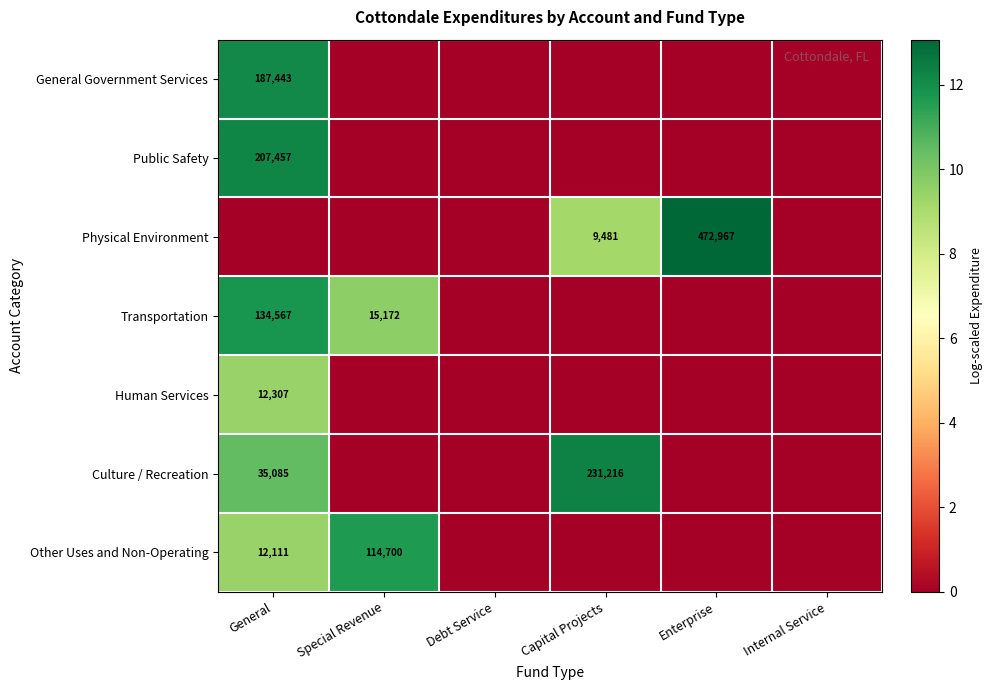

Which label corresponds to the largest value in the chart?

Enterprise